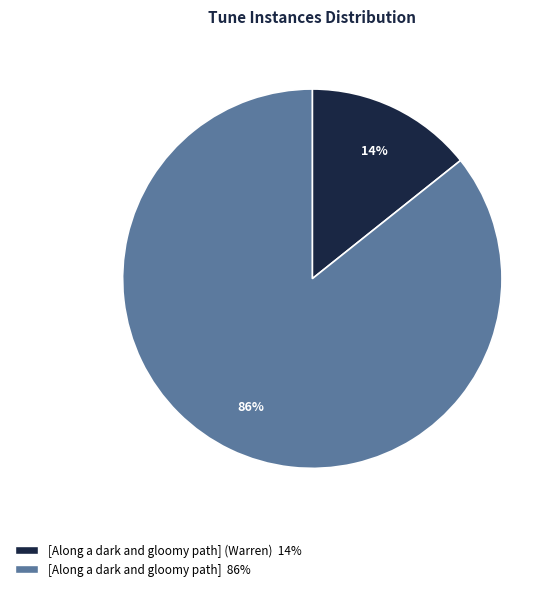

Count the number of slices in the pie.

2